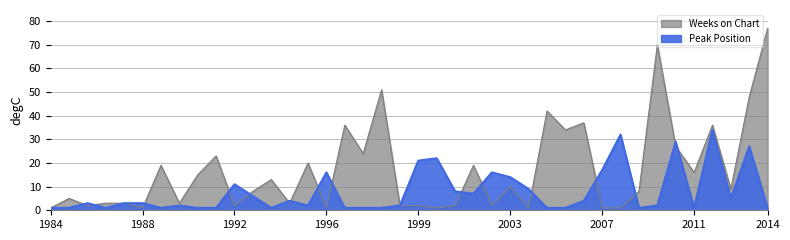

At how many categories does at least one series exceed 31?

10